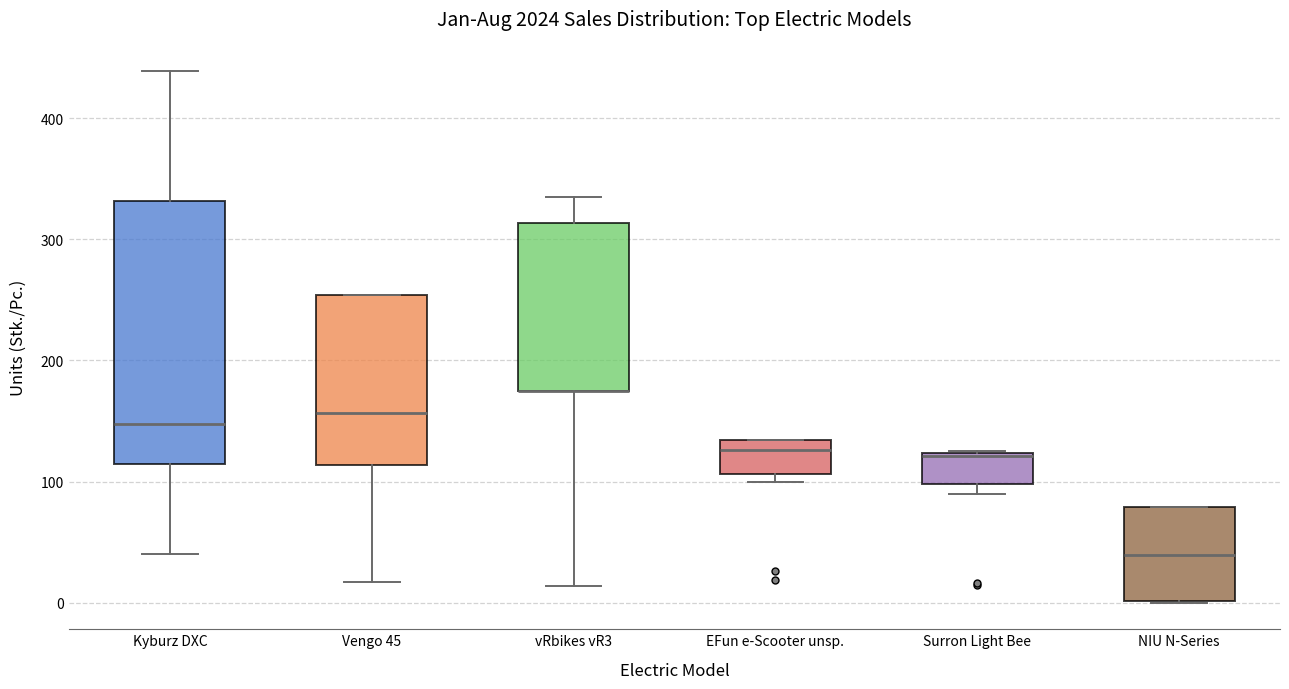

Comparing the boxes themselves (not the whiskers), which one is the tallest?

Kyburz DXC